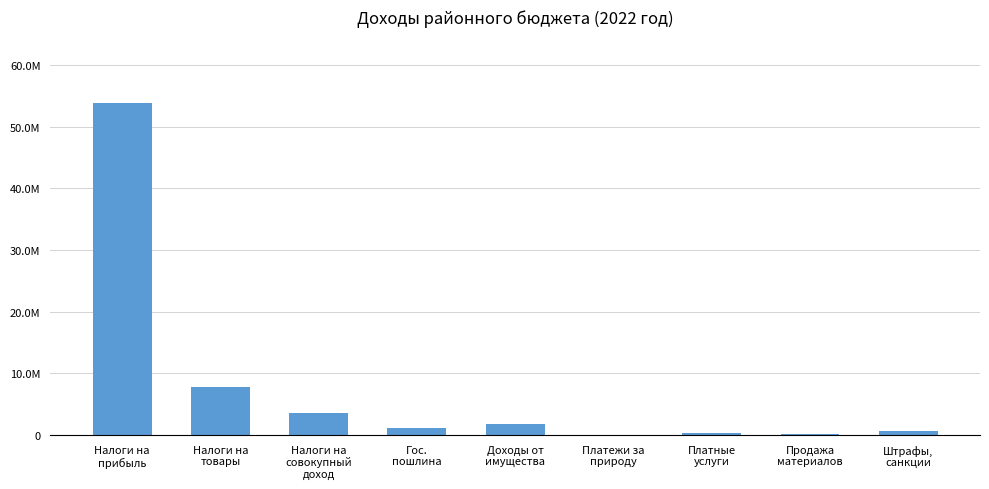

What is the minimum value shown in the chart?

4300